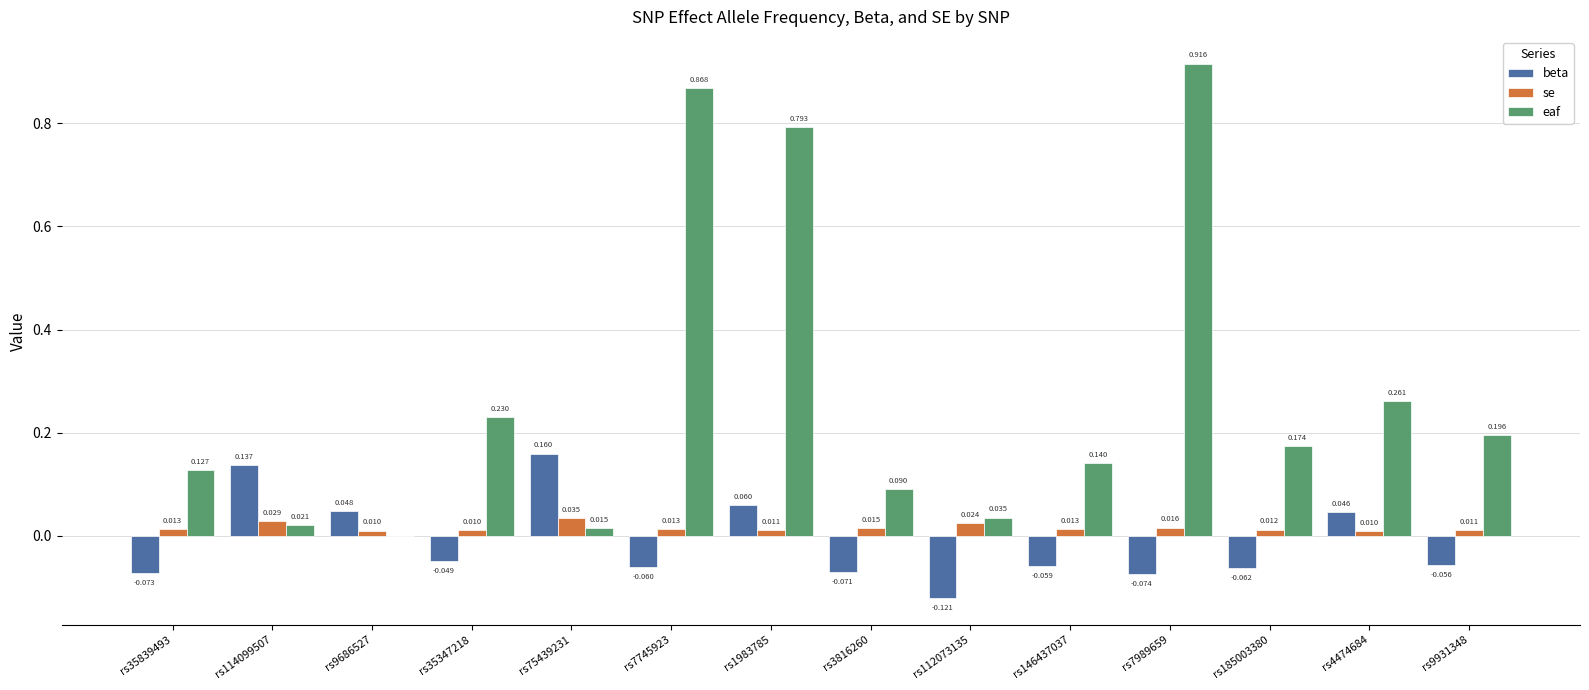

Where does the beta series first go above 0?

rs114099507